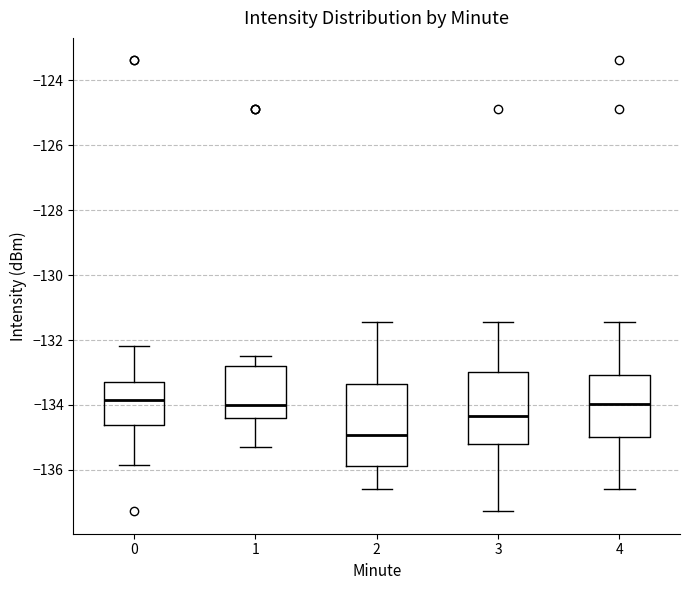

Reading left to right, read every box against the y-axis: the position of its median line, the range the box covers, and the ends of its whiskers. The values are not printed on the chart, so give them approximately, as read against the axis.

0: median -133.8, box -134.6 to -133.2, whiskers -135.8 to -132.2
1: median -134.0, box -134.4 to -132.8, whiskers -135.4 to -132.6
2: median -135.0, box -135.8 to -133.4, whiskers -136.6 to -131.4
3: median -134.4, box -135.2 to -133.0, whiskers -137.2 to -131.4
4: median -134.0, box -135.0 to -133.0, whiskers -136.6 to -131.4